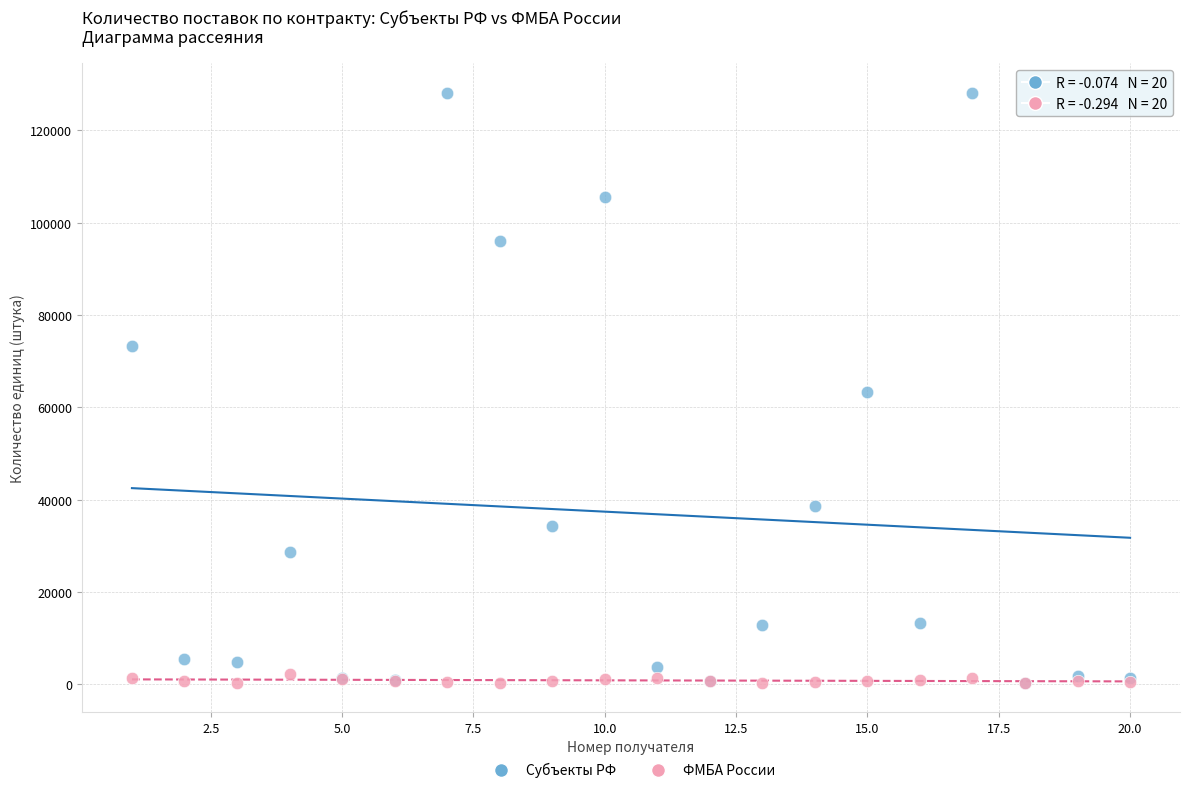

Which series reaches the maximum Y coordinate?

Субъекты РФ